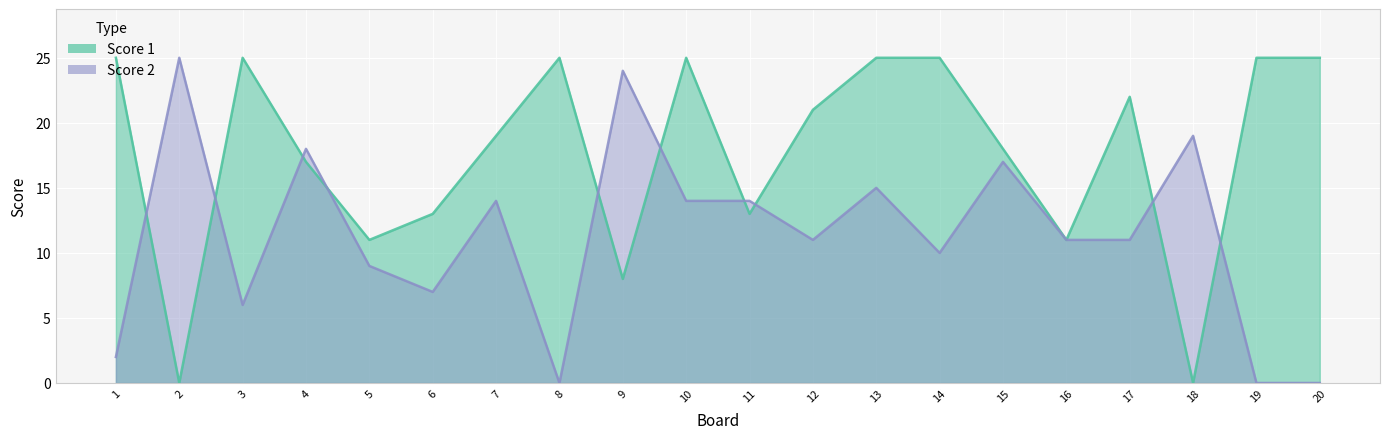

List the series in order of their overall mean, lowest first.

Score 2, Score 1